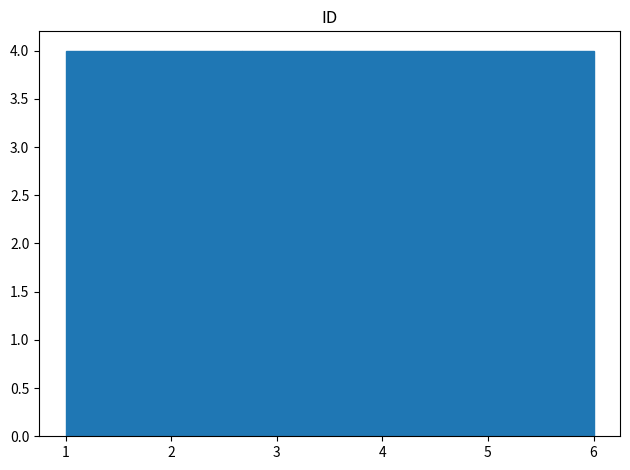

How tall is the bar that spans 5.2 to 6.0 on the x-axis? Neither the bar edges nor the heights are printed on the chart, so give them approximately, as read against the axes.

4